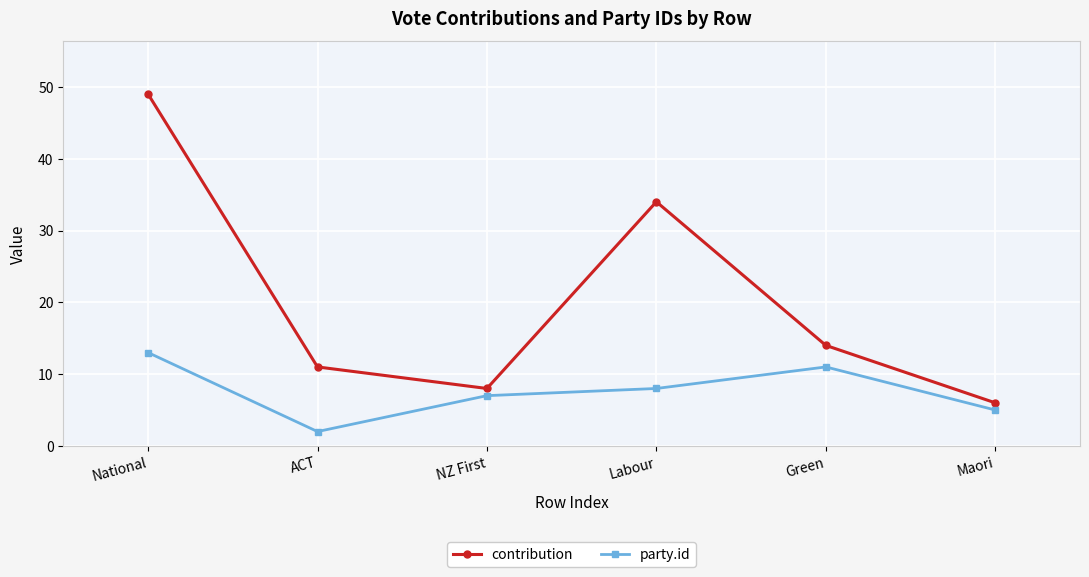

Rank the series by their average value, from lowest to highest.

party.id, contribution